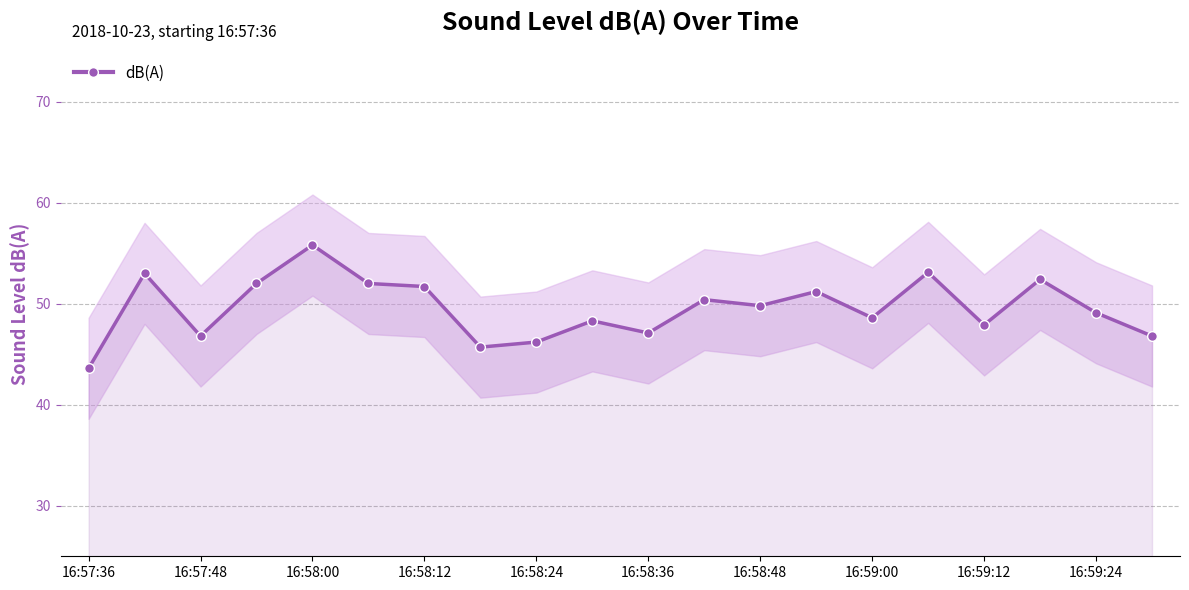

Reading left to right, transcribe all the data shown in this chart.

43.6	53.0	46.8	52.0	55.8	52.0	51.7	45.7	46.2	48.3	47.1	50.4	49.8	51.2	48.6	53.1	47.9	52.4	49.1	46.8